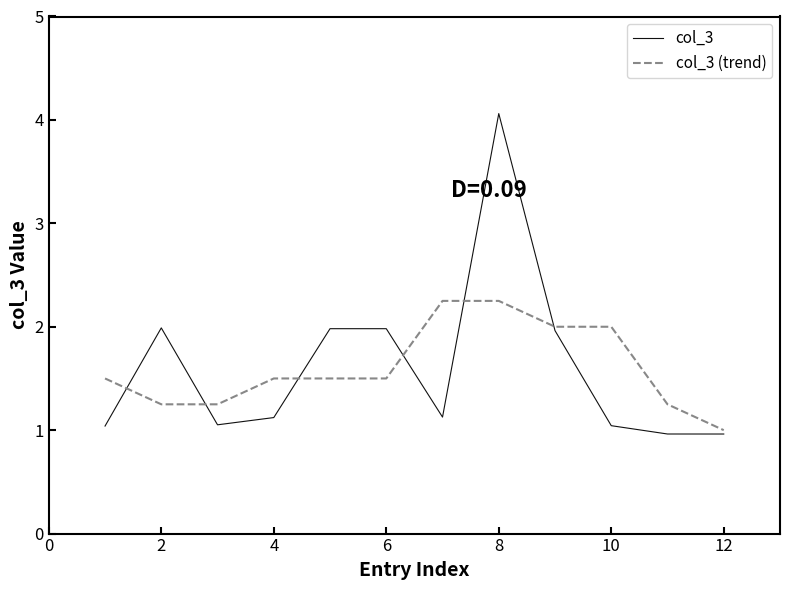

What is the smallest value displayed?

1.0